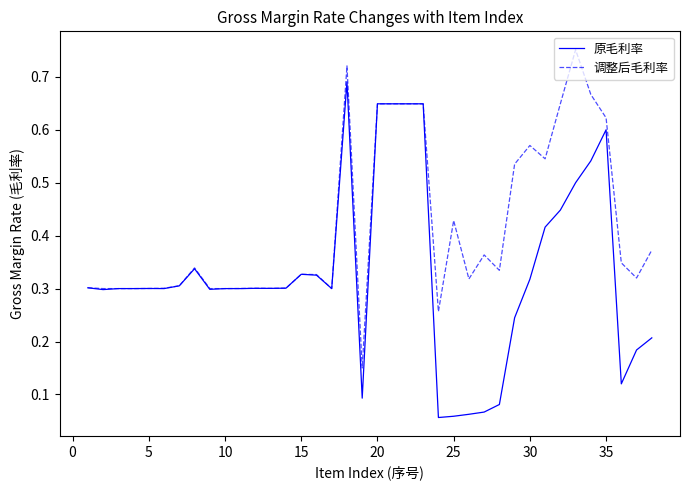

Which series has the widest spread of values?

原毛利率